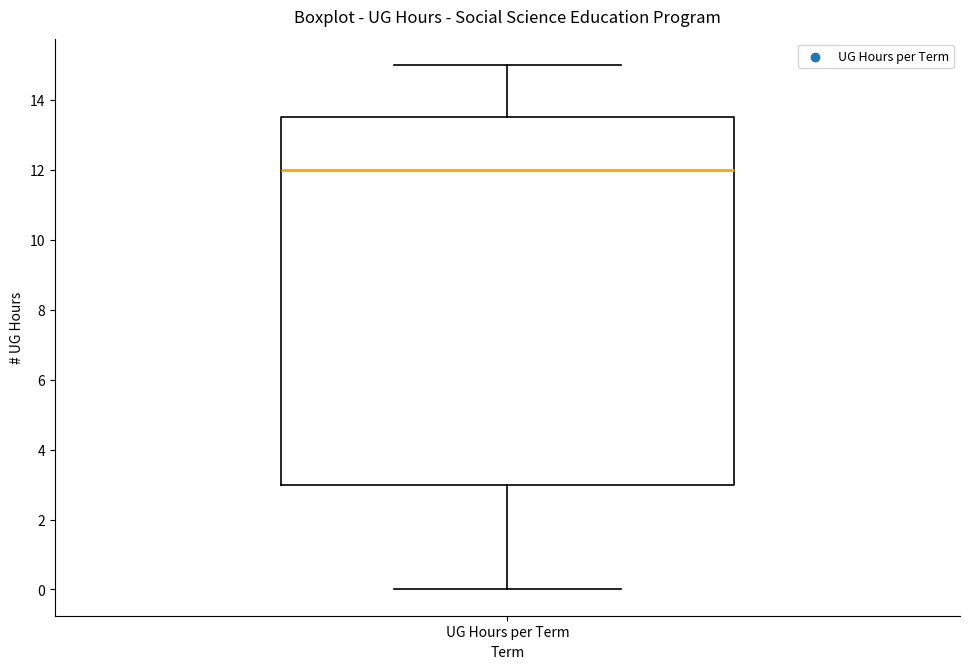

Where does the upper whisker of the box for UG Hours per Term end on the y-axis? The values are not printed on the chart, so give them approximately, as read against the axis.

15.0